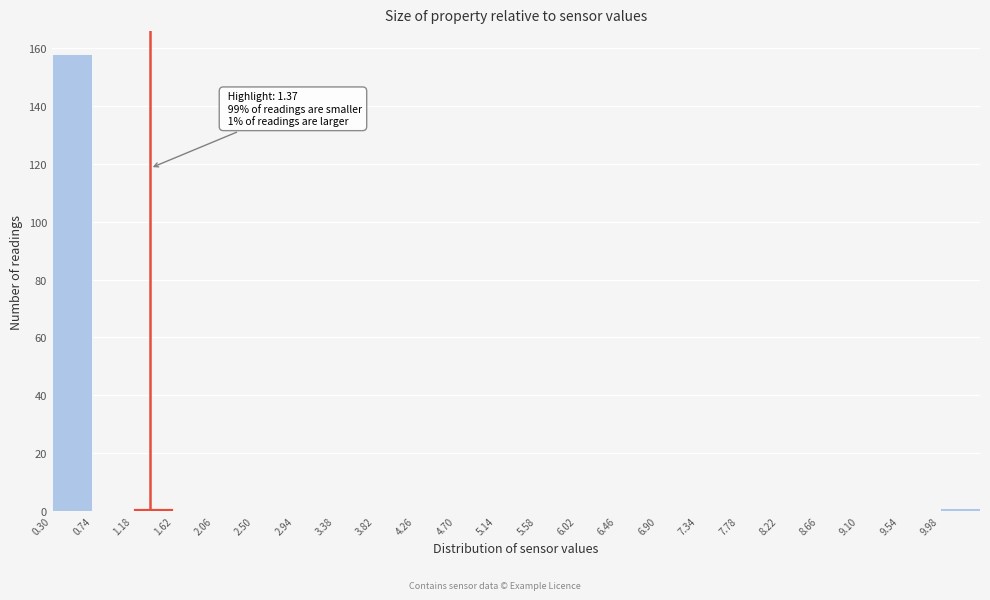

Over which range of the x-axis is the bar tallest?

0.30 to 0.74